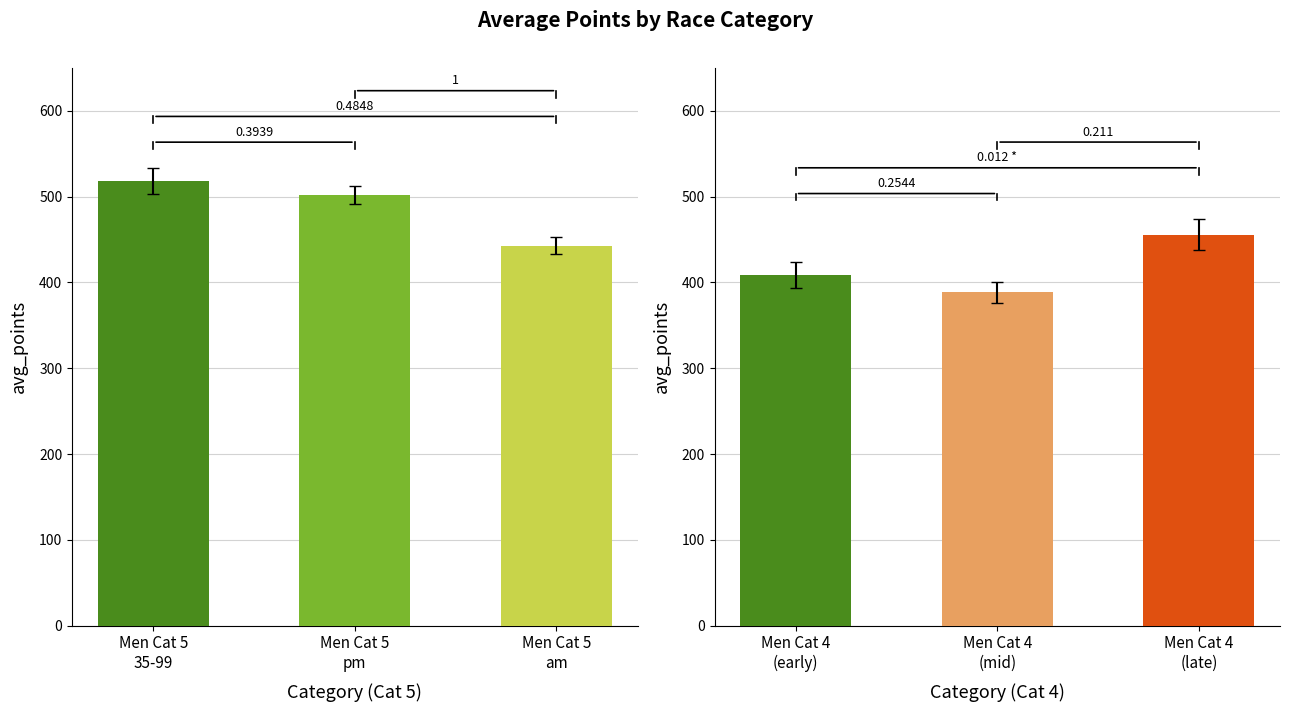

What is the sum of the Men Cat 5 groups values at Men Cat 5
am and Men Cat 5
pm?

944.9